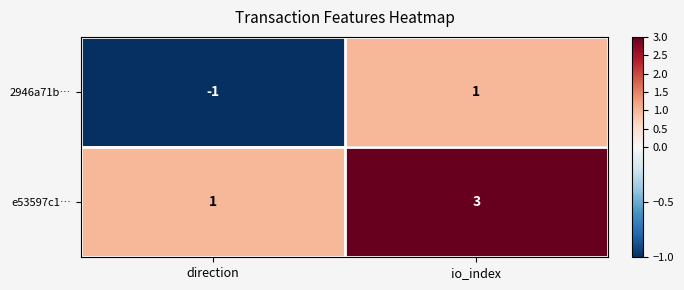

Reading right to left, transcribe all the data shown in this chart.

2946a71b…: io_index=1	direction=-1
e53597c1…: io_index=3	direction=1